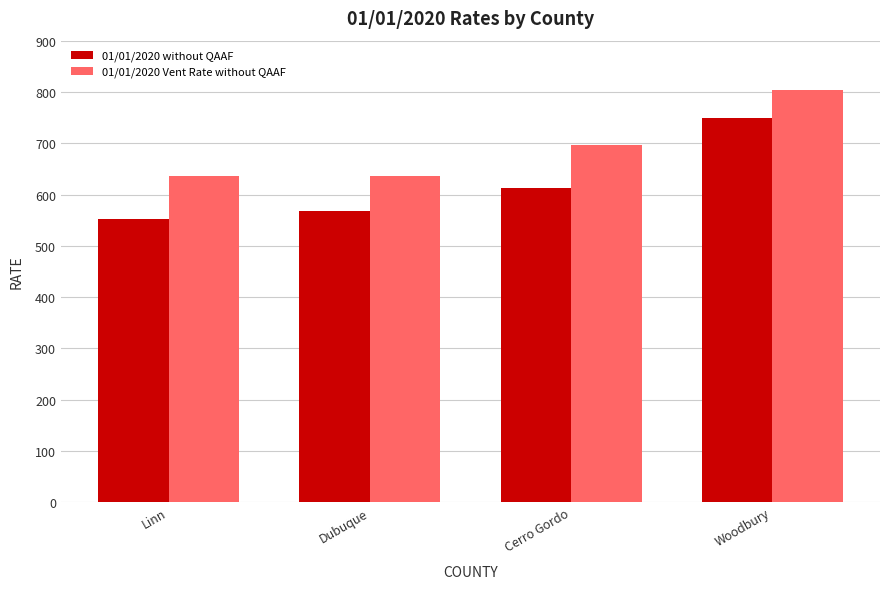

How many values in the 01/01/2020 without QAAF series are below 612?

2